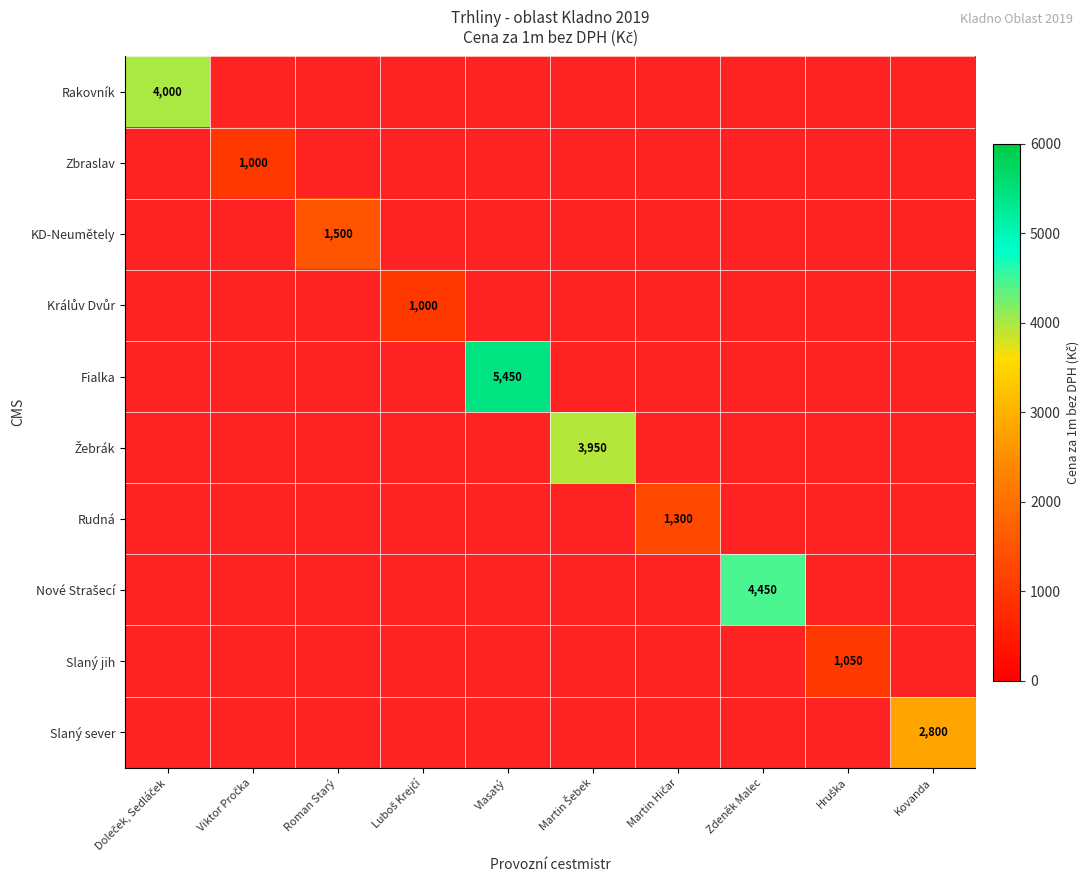

What is the smallest value displayed?

1000.0